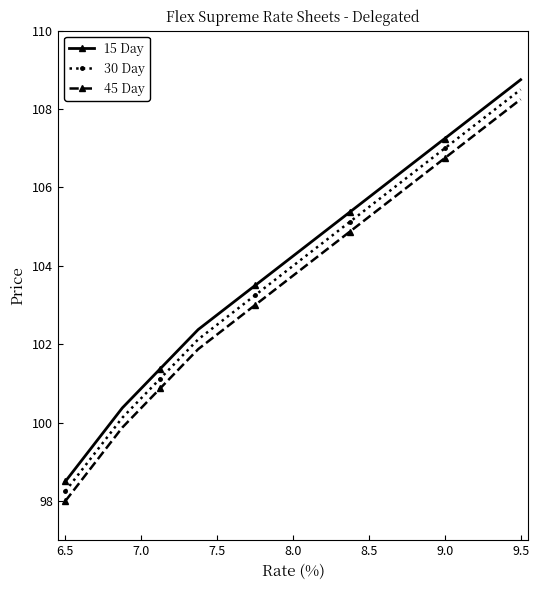

What is the value of the 45 Day point at the 15th from the left?

104.5